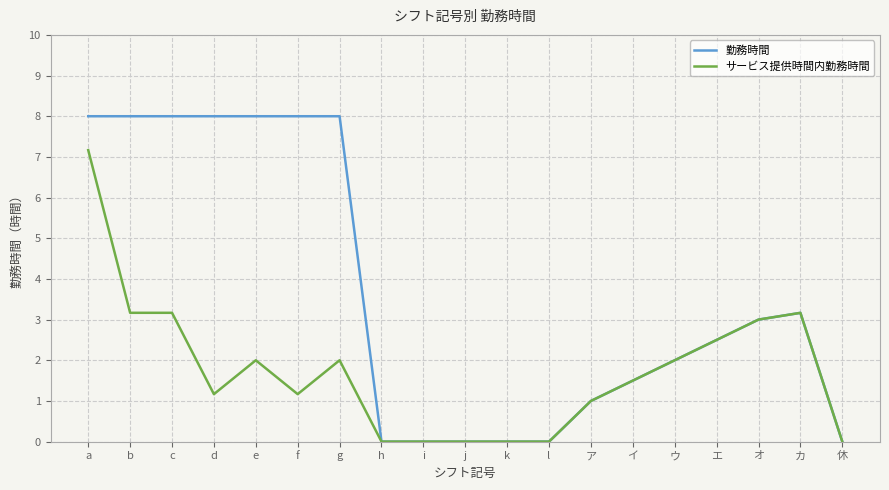

What is the difference between the maximum and minimum values in the 勤務時間 series?

8.0